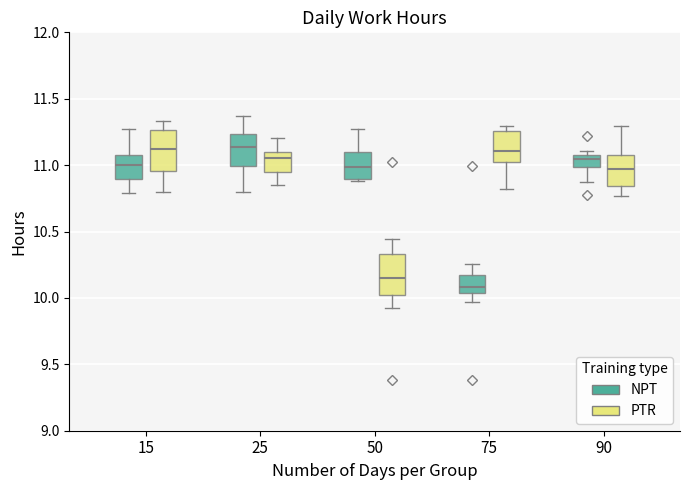

Reading left to right, read every box against the y-axis: the position of its median line, the range the box covers, and the ends of its whiskers. The values are not printed on the chart, so give them approximately, as read against the axis.

15 (NPT): median 11.00, box 10.90 to 11.10, whiskers 10.80 to 11.25
15 (PTR): median 11.10, box 10.95 to 11.25, whiskers 10.80 to 11.35
25 (NPT): median 11.15, box 11.00 to 11.25, whiskers 10.80 to 11.35
25 (PTR): median 11.05, box 10.95 to 11.10, whiskers 10.85 to 11.20
50 (NPT): median 11.00, box 10.90 to 11.10, whiskers 10.90 to 11.25
50 (PTR): median 10.15, box 10.00 to 10.35, whiskers 9.90 to 10.45
75 (NPT): median 10.10, box 10.05 to 10.15, whiskers 9.95 to 10.25
75 (PTR): median 11.10, box 11.00 to 11.25, whiskers 10.80 to 11.30
90 (NPT): median 11.05, box 11.00 to 11.10, whiskers 10.85 to 11.10 (just above the box's upper edge)
90 (PTR): median 10.95, box 10.85 to 11.10, whiskers 10.75 to 11.30